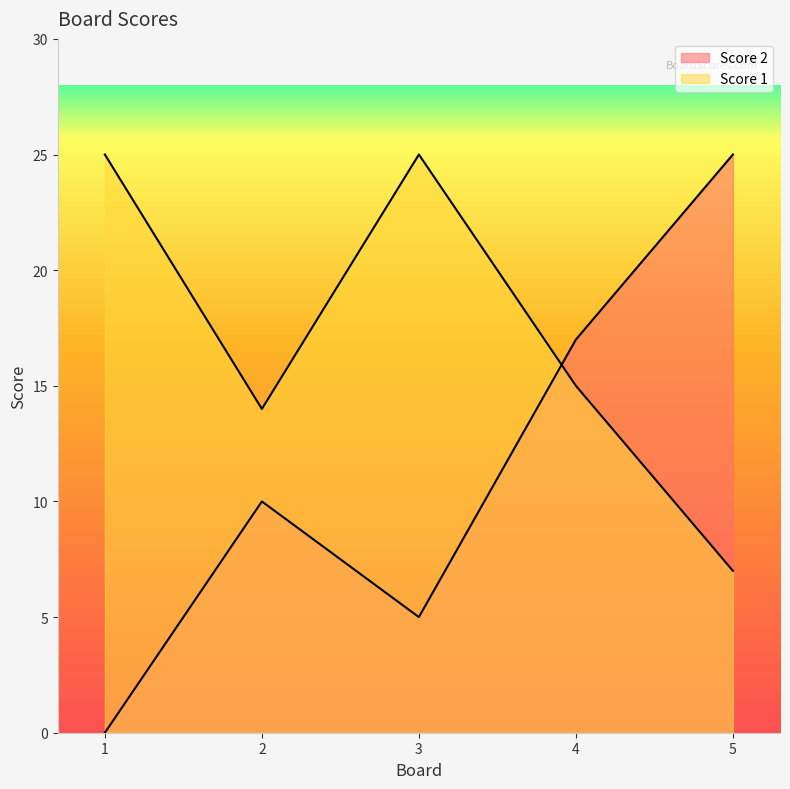

What is the value of the Score 1 point at the 2nd from the left?

14